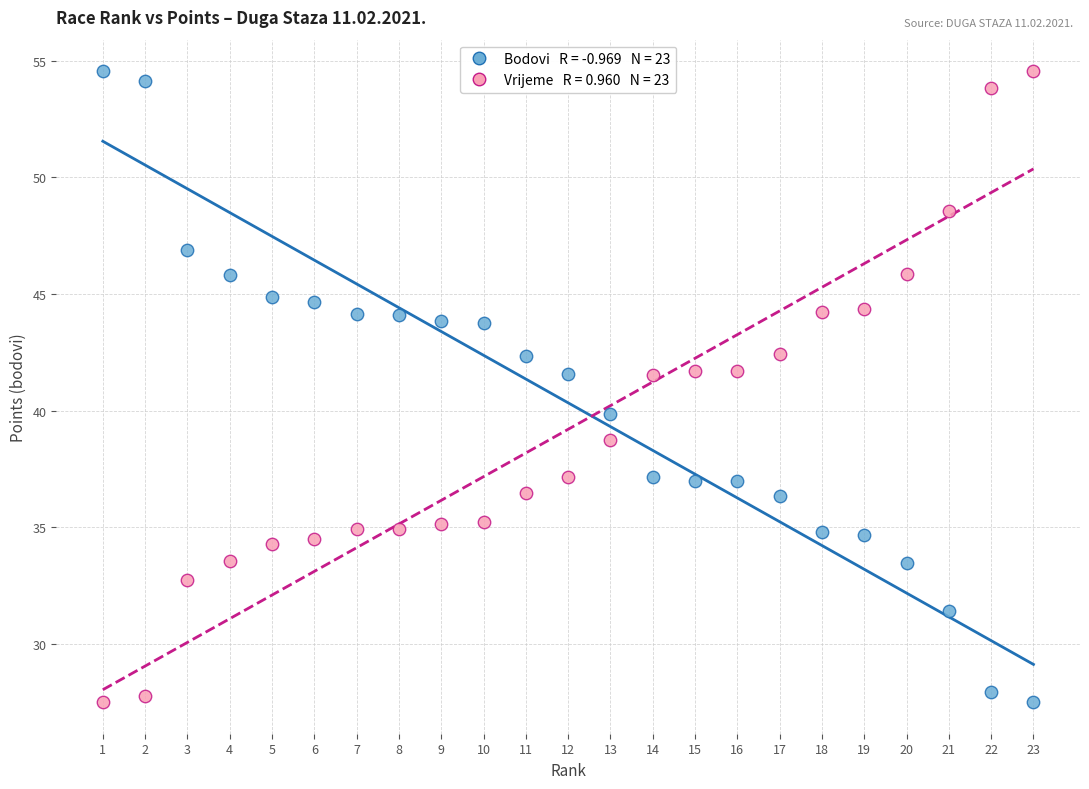

Across all data points, what is the range of Y values (max minus min)?

27.0